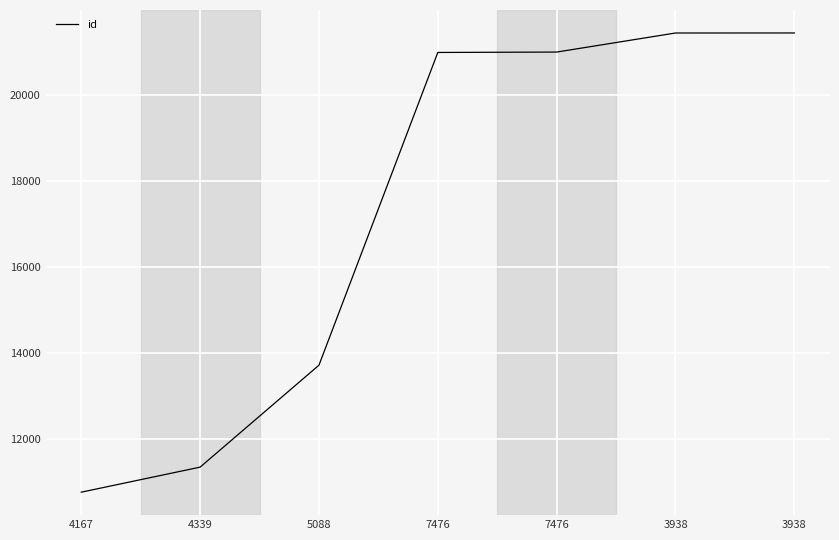

What is the sum of the values at 4167 and 7476?

31756